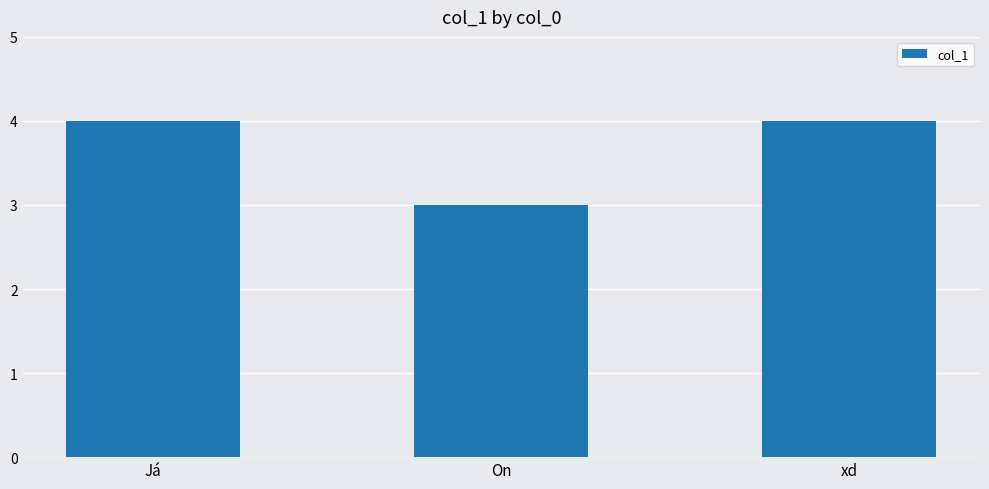

The chart shows a value of 4 at On. True or false?

False